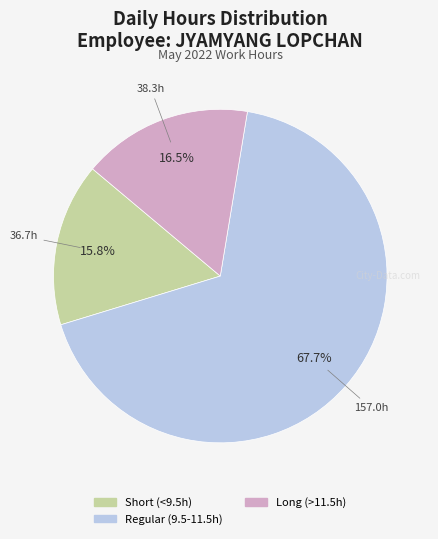

Is there a majority slice in this chart?

Yes